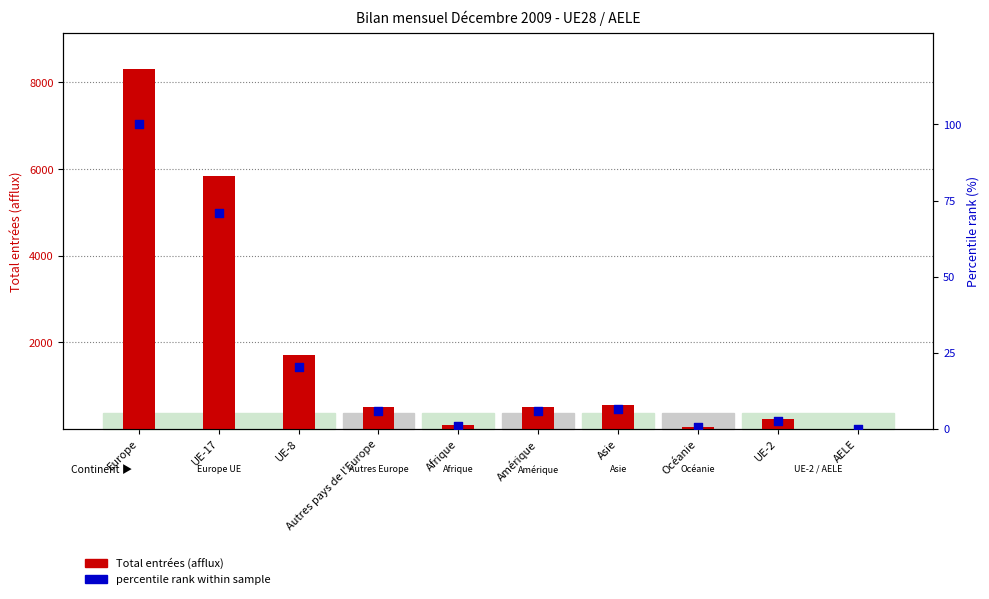

Which series reaches the minimum Y coordinate?

percentile rank within sample